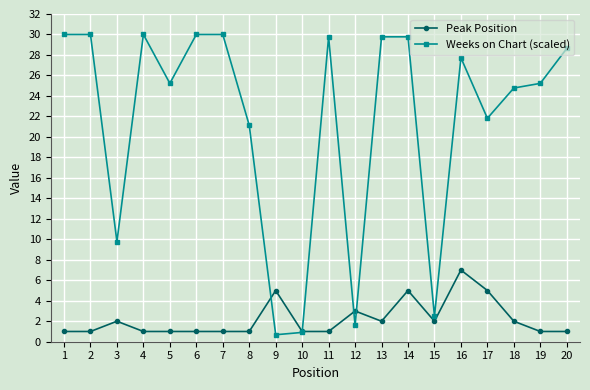

What is the lowest value of the Peak Position series?

1.0